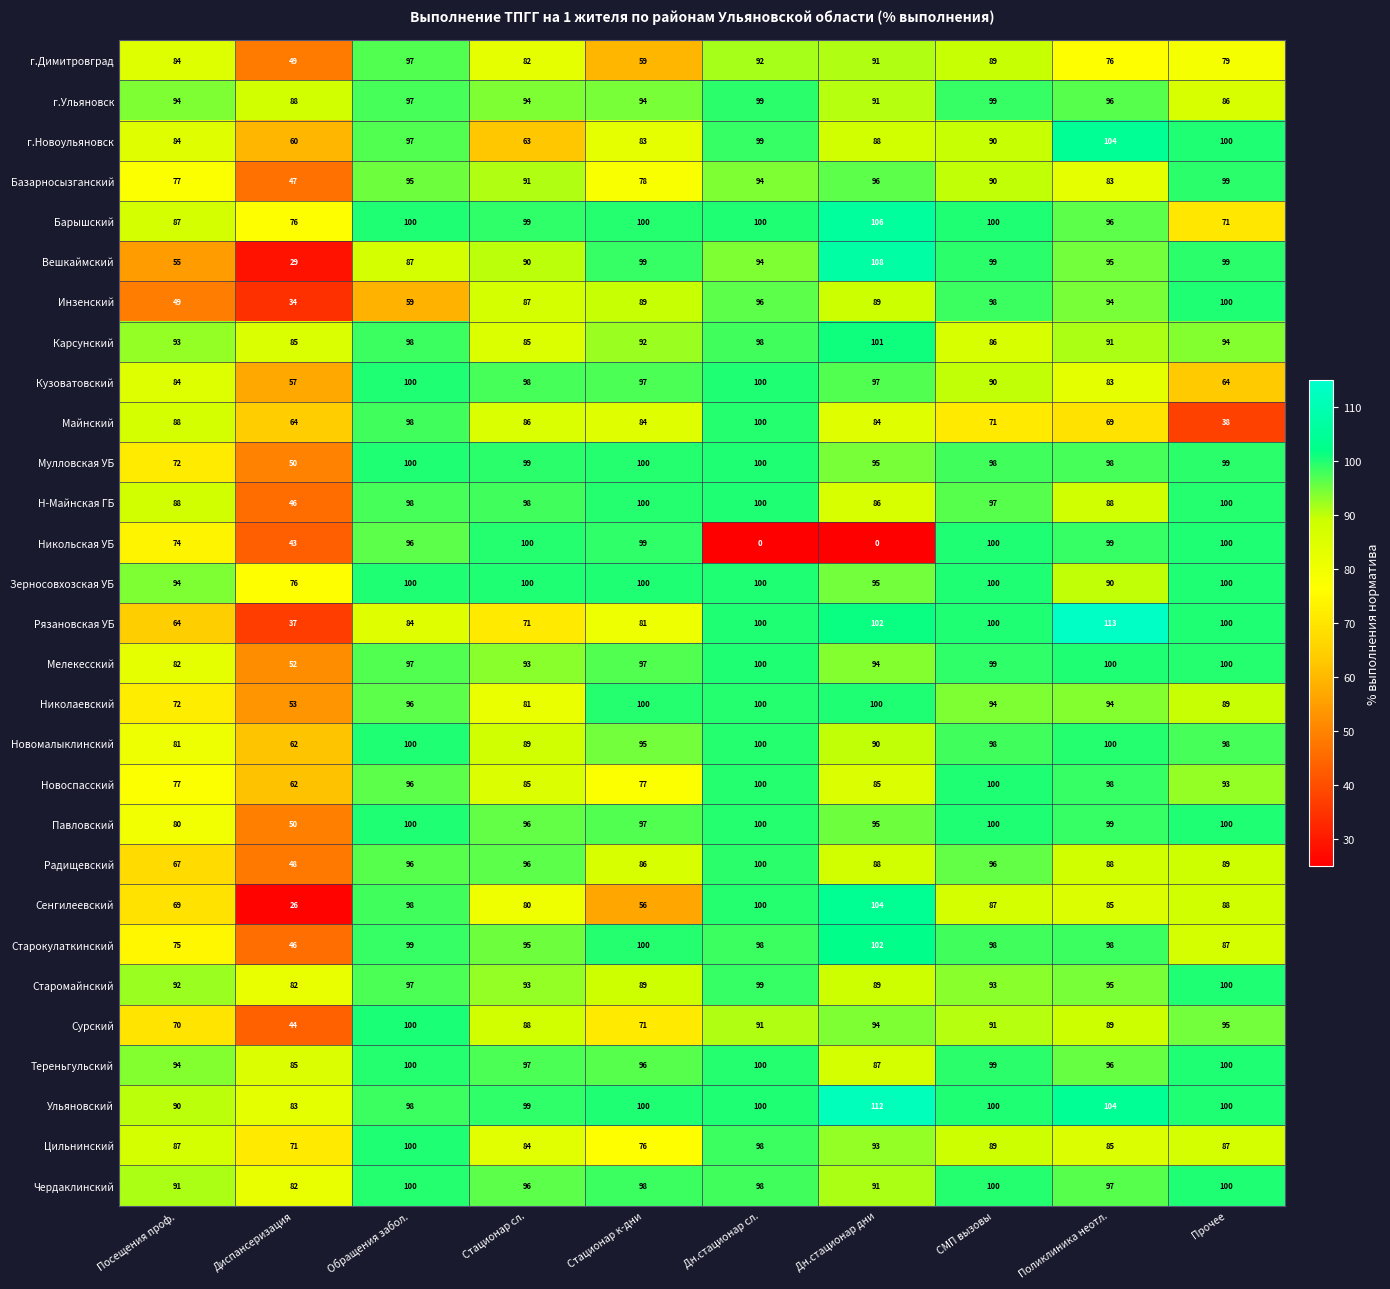

Which category has the lowest value in the Кузоватовский series?

Диспансеризация